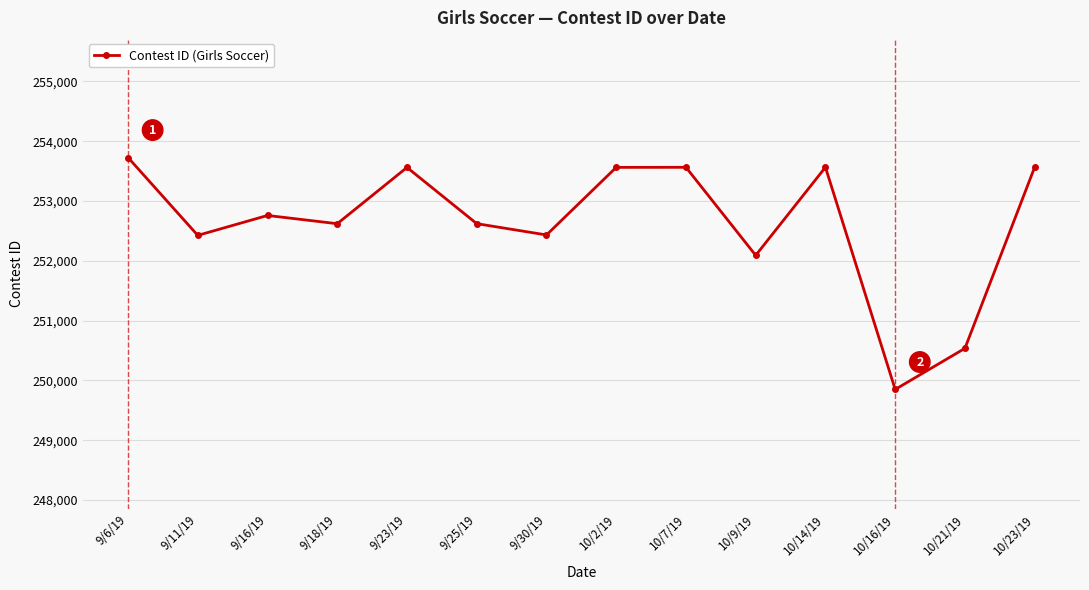

How many distinct data groups are displayed?

1